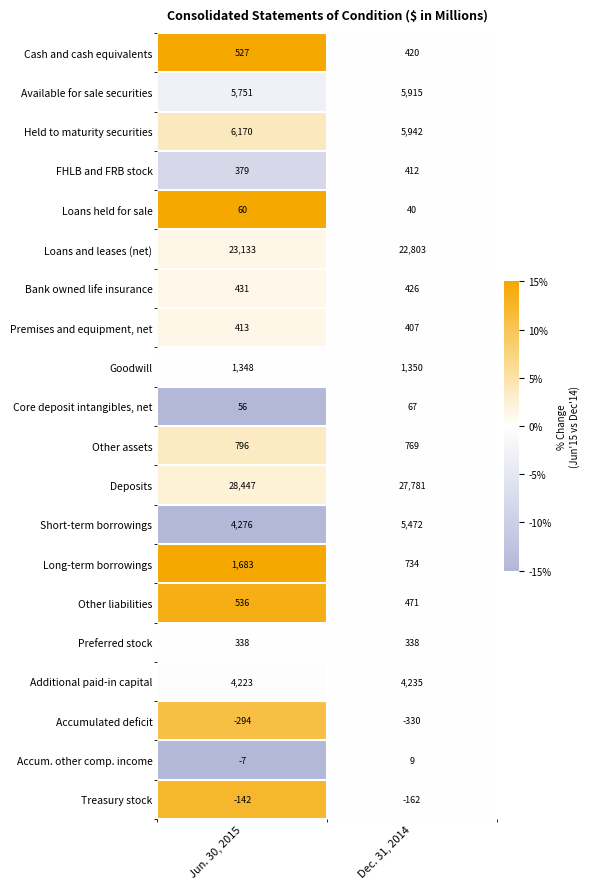

The value of Available for sale securities at Dec. 31, 2014 is 5915. True or false?

True